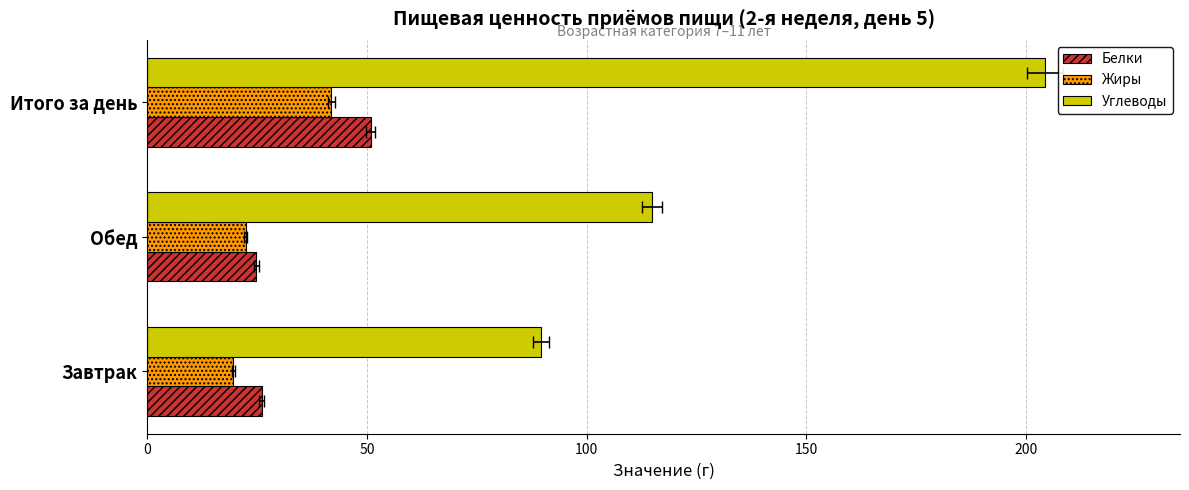

The Углеводы series shows 348.3 at Итого за день. True or false?

False